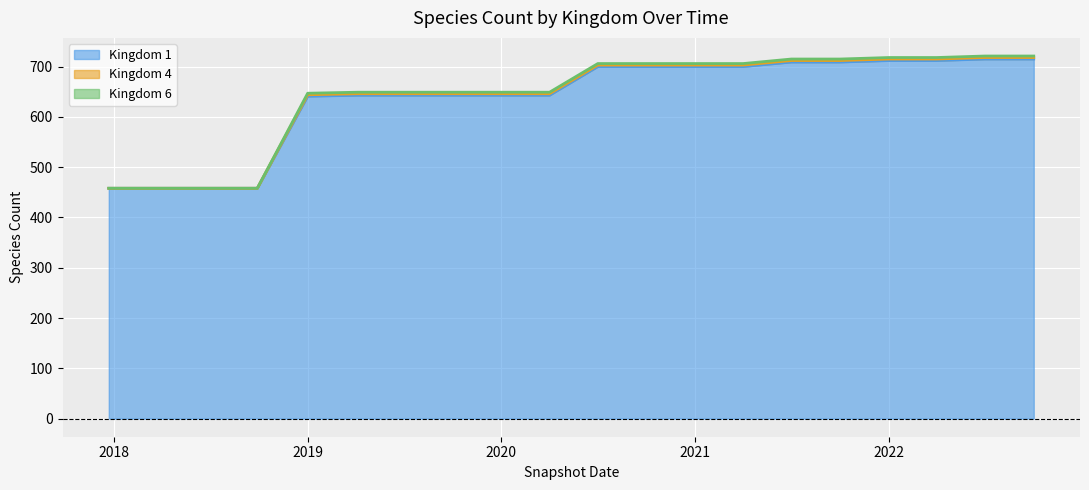

How many data points in Kingdom 1 are above 700?

6